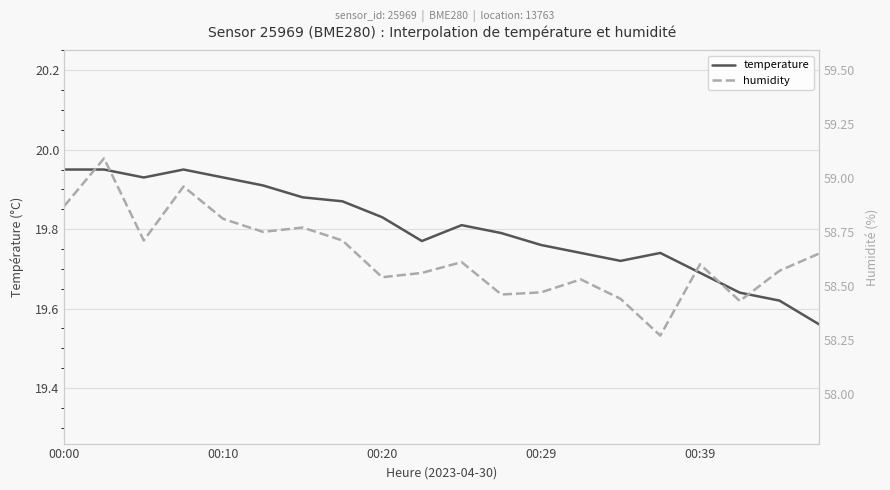

True or false: humidity and temperature cross at least once.

False